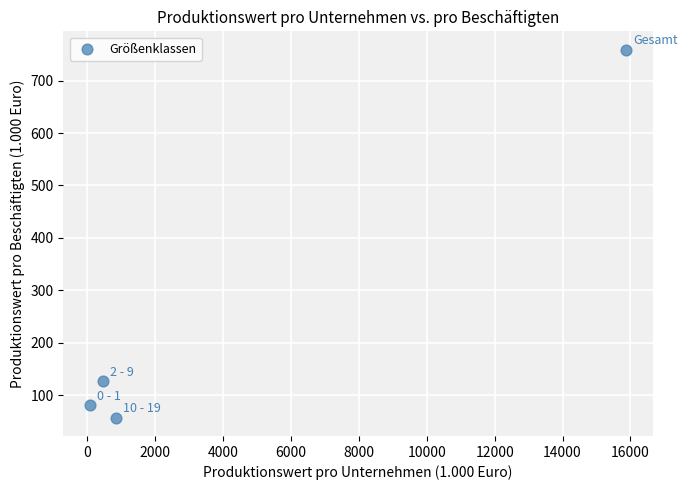

What is the range of Y values (max minus min)?

701.4